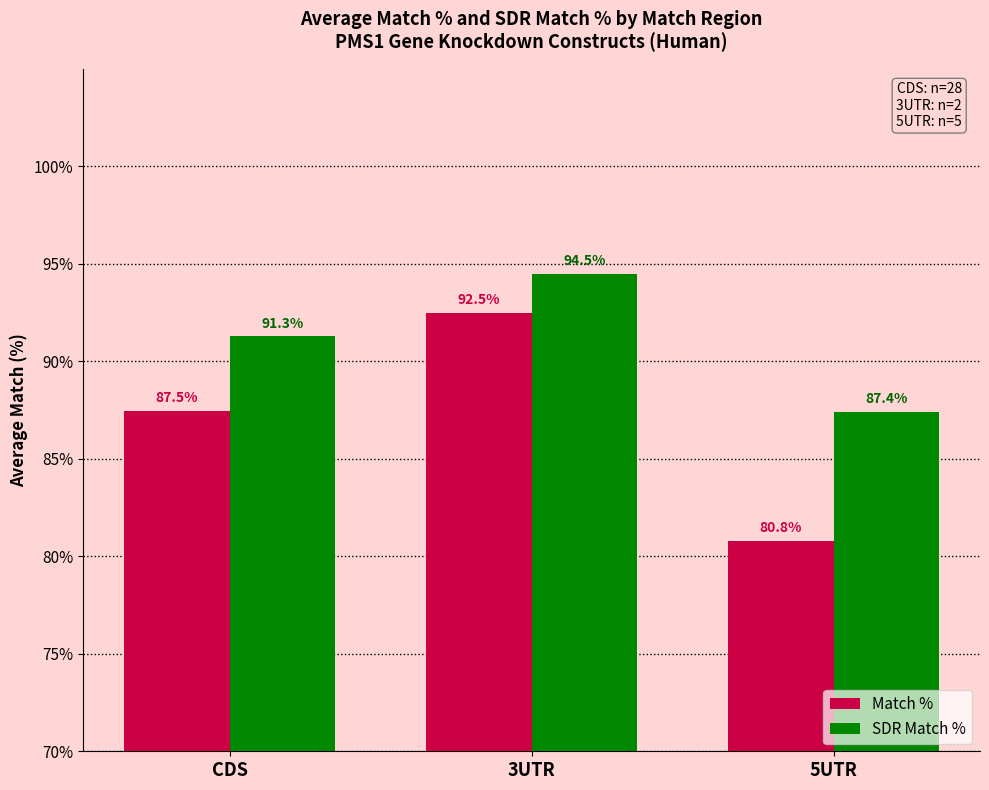

At how many categories does at least one series exceed 93?

1